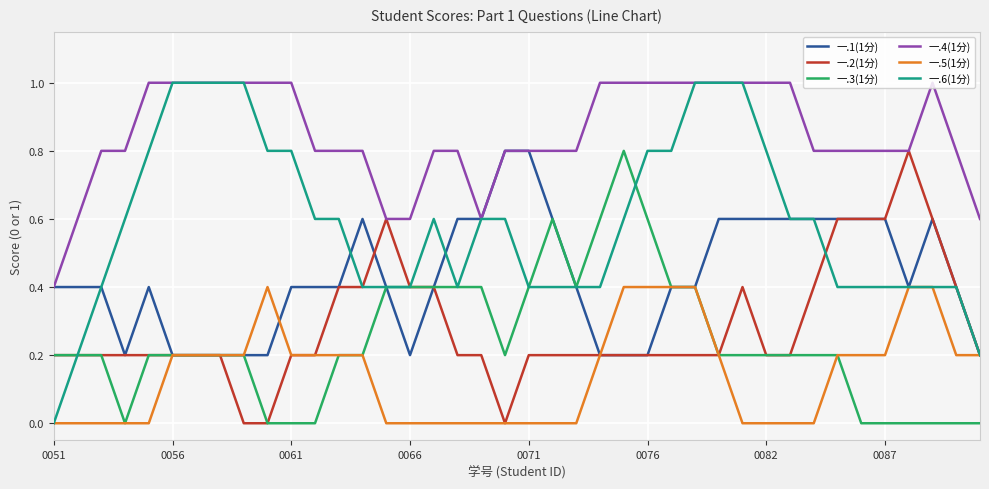

What is the maximum value for 一.3(1分)?

0.8